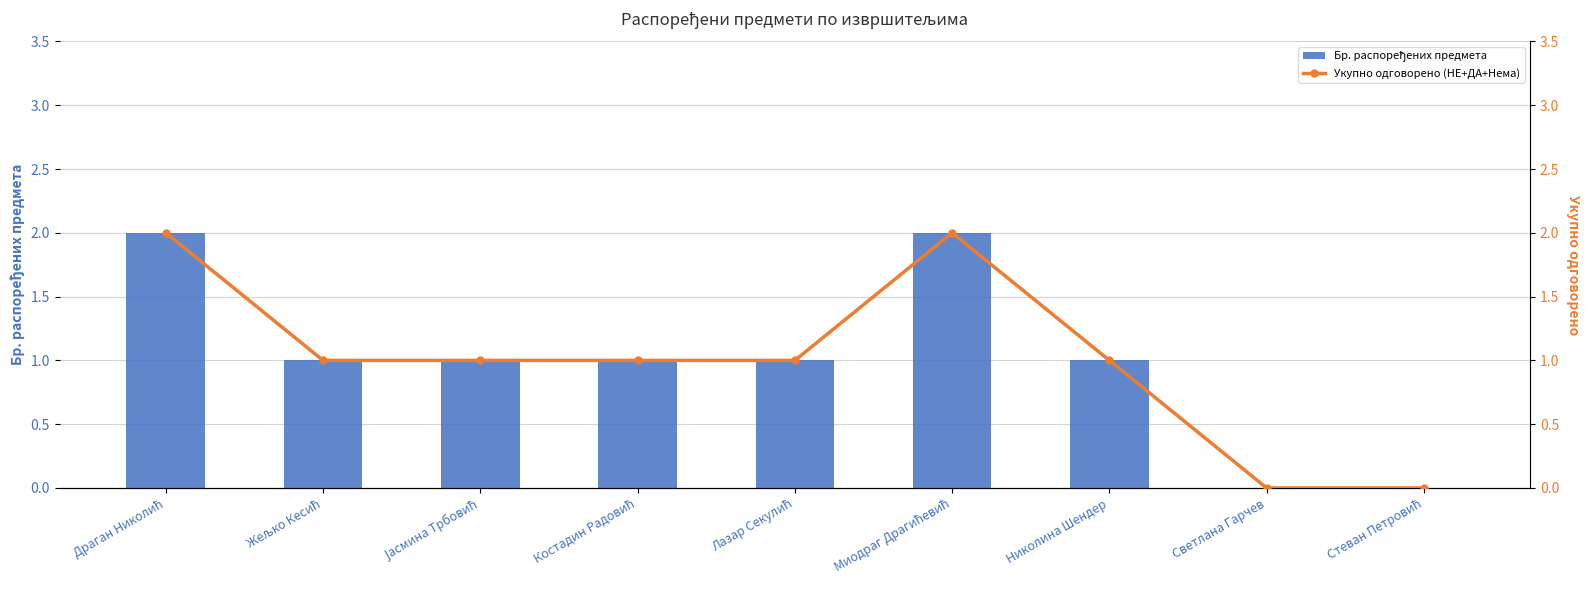

How many values in Укупно одговорено (НЕ+ДА+Нема) are above zero?

7